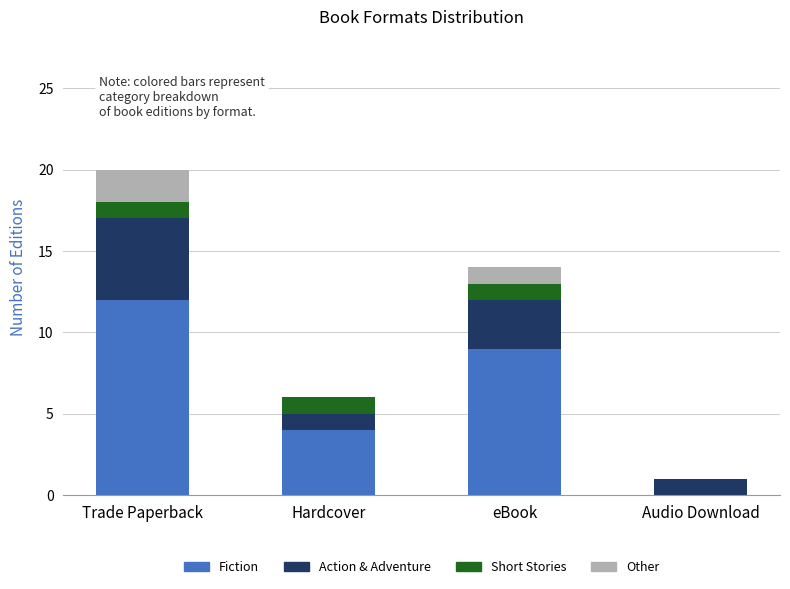

How many distinct data groups are displayed?

4